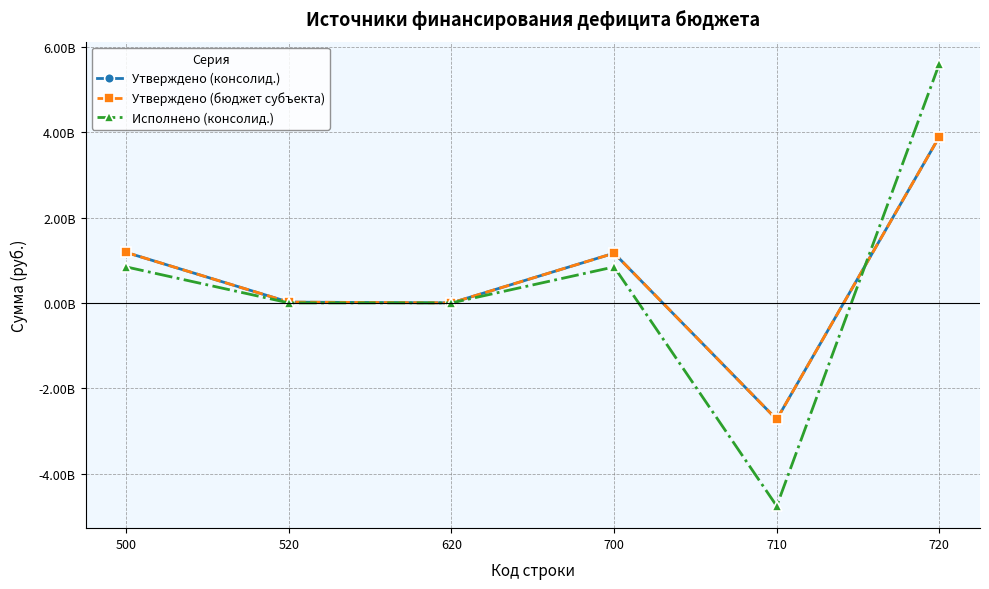

Is the value of Исполнено (консолид.) at 710 greater than the value of Утверждено (консолид.) at 720?

No